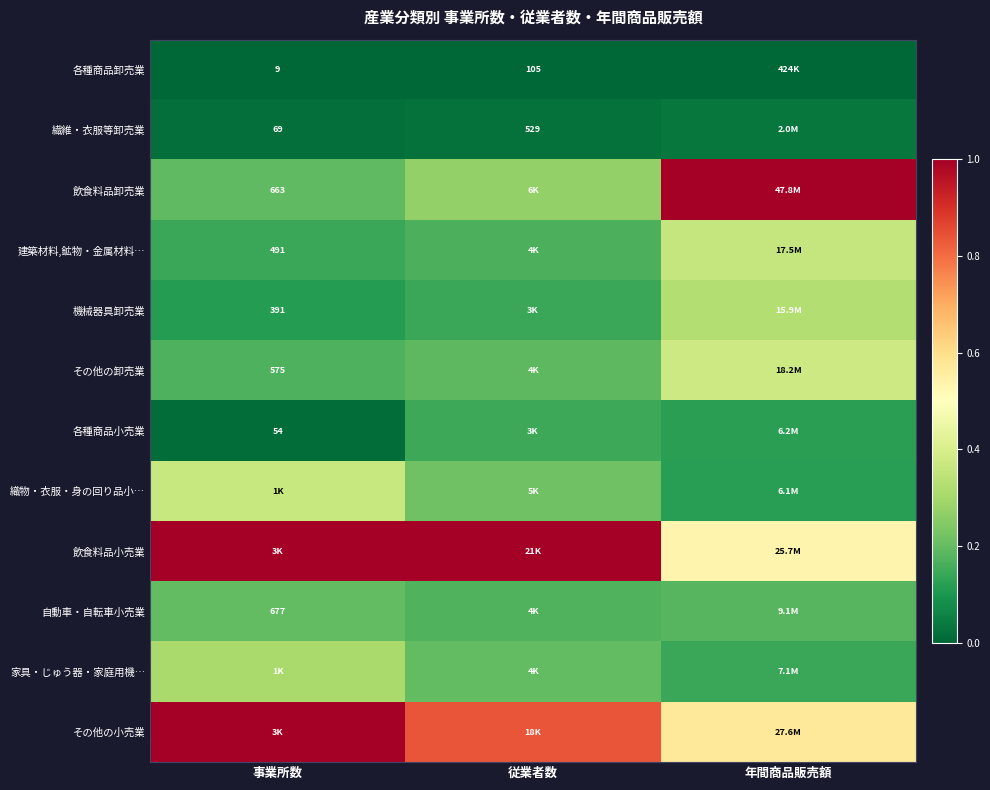

True or false: 織物・衣服・身の回り品小… has a value of 0.1 at 年間商品販売額.

False